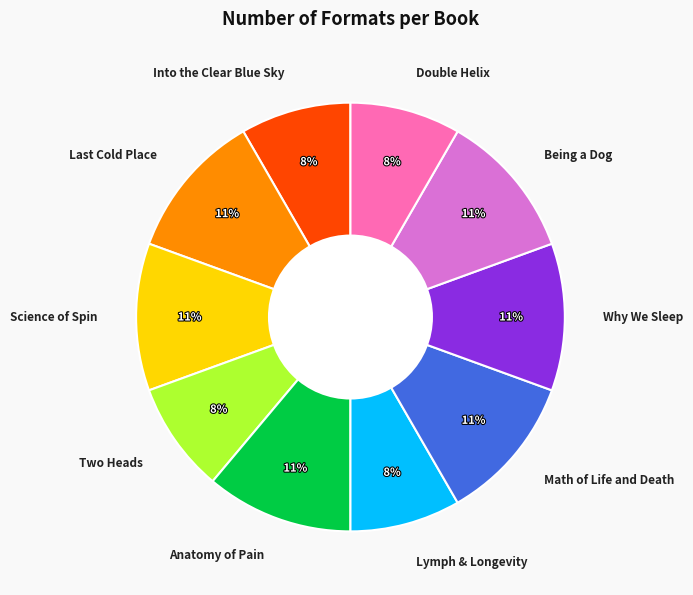

The Lymph & Longevity slice represents 8% of the pie. True or false?

True